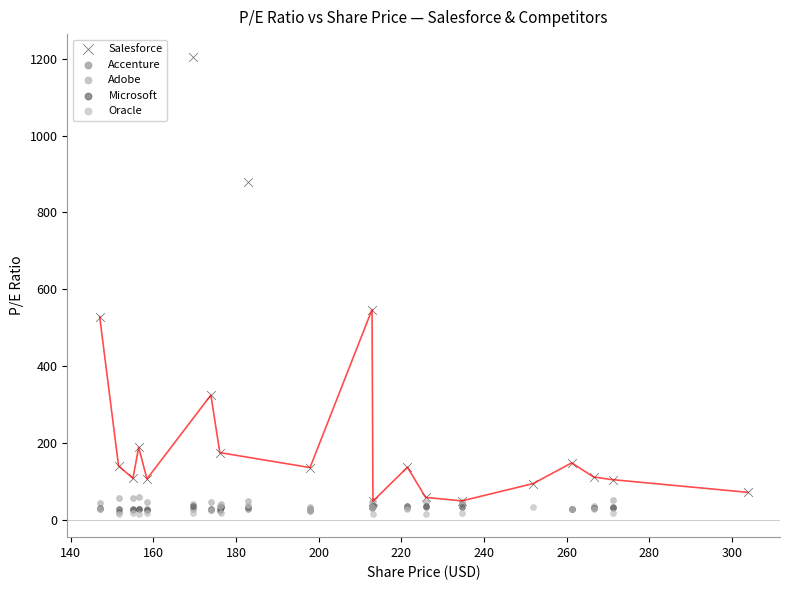

Which series has the widest spread of Y values?

Salesforce